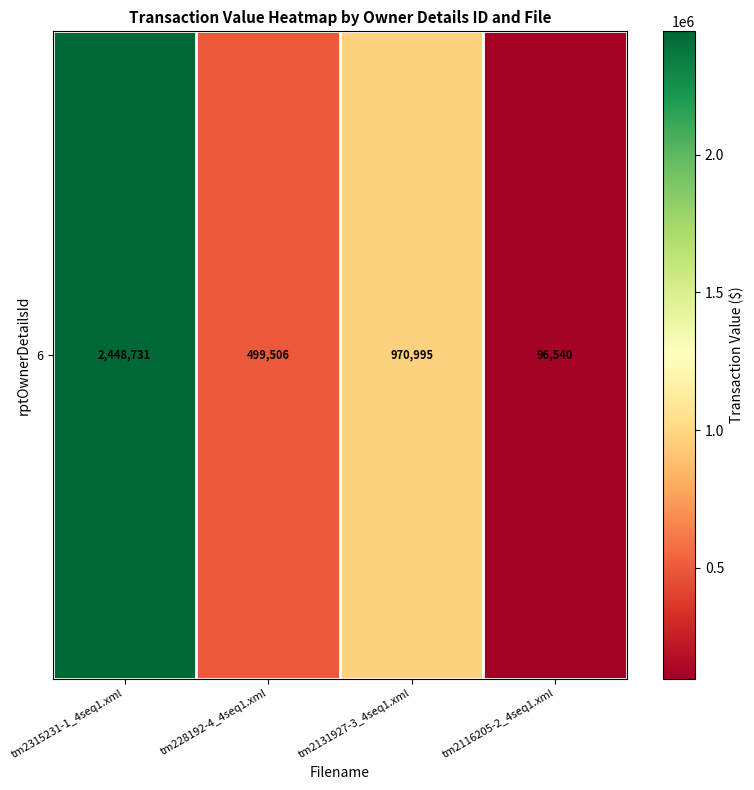

Where does the data first go above 970995?

tm2315231-1_4seq1.xml